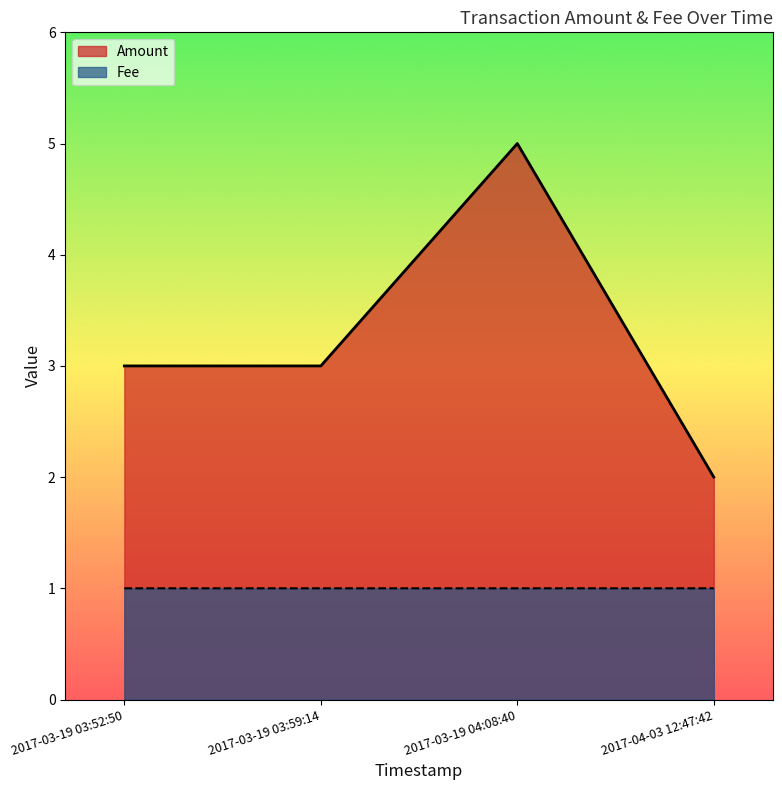

What is the spread (max minus min) of values at 2017-03-19 03:59:14?

2.0